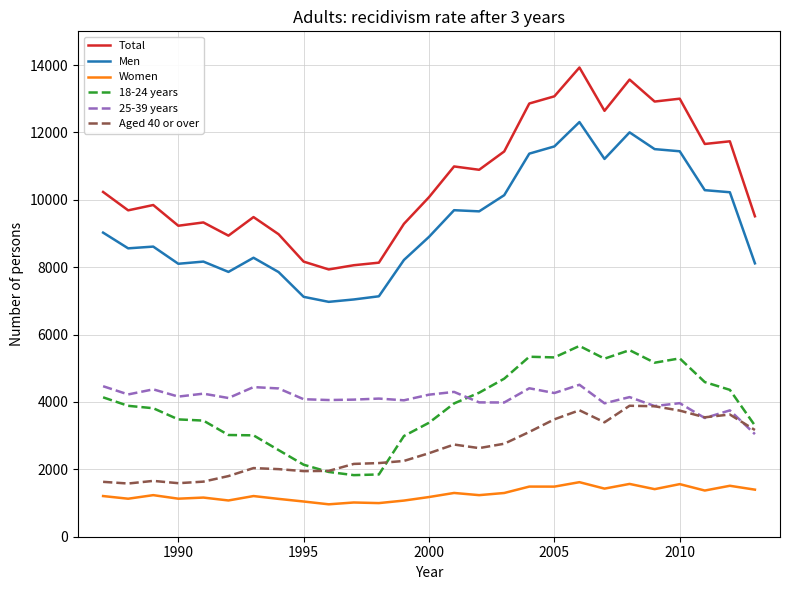

True or false: Total and 18-24 years intersect in this chart.

False